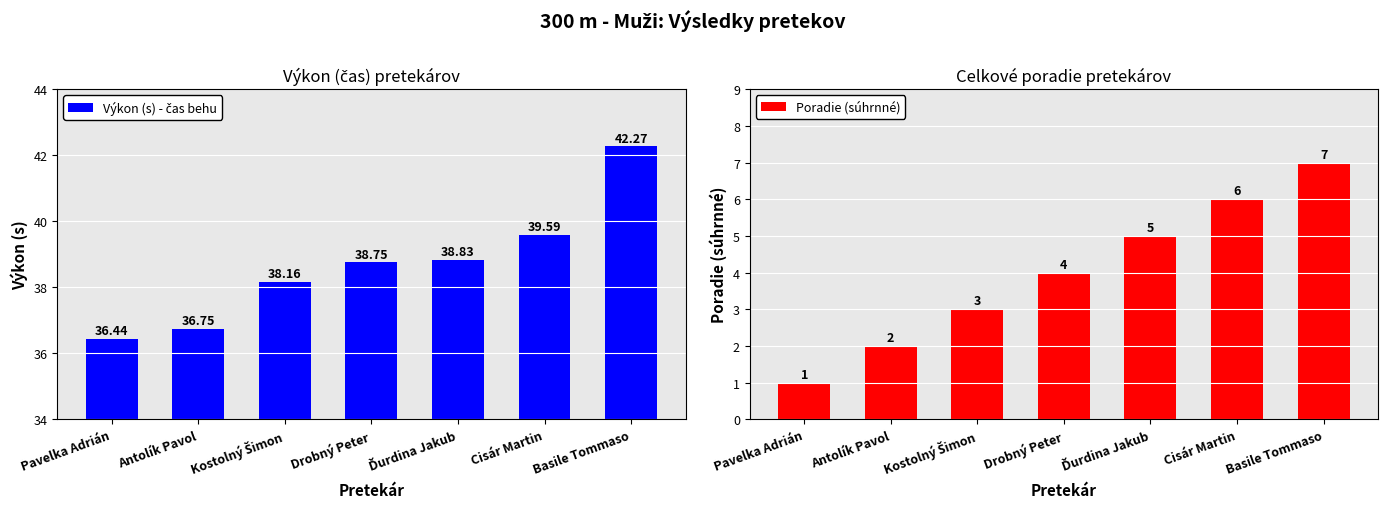

At which label does Poradie (súhrnné) reach its peak?

Basile Tommaso